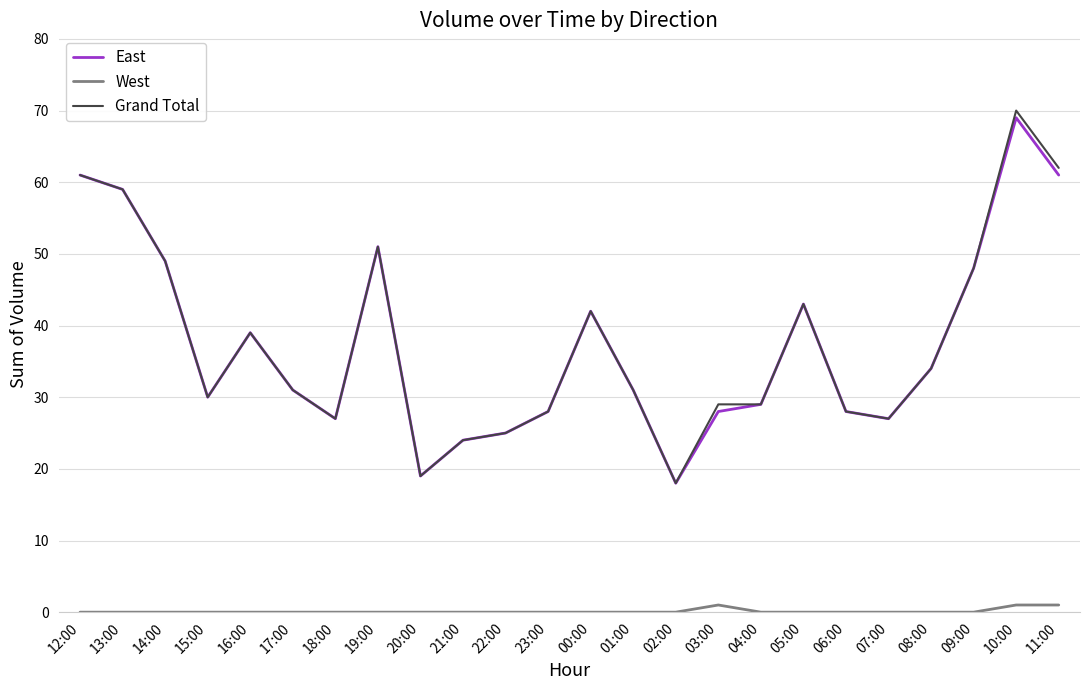

What is the sum of all Grand Total values?

904